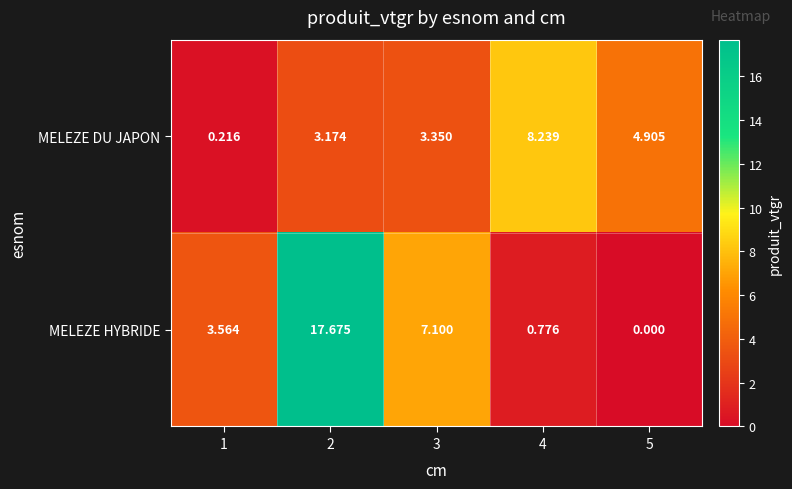

Is the value of MELEZE HYBRIDE at 1 greater than the value of MELEZE DU JAPON at 5?

No